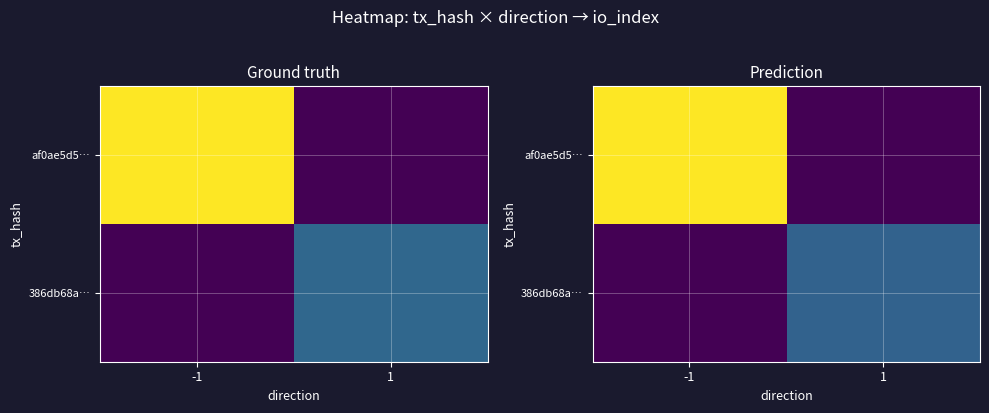

The af0ae5d5… series shows 24.3 at -1. True or false?

True